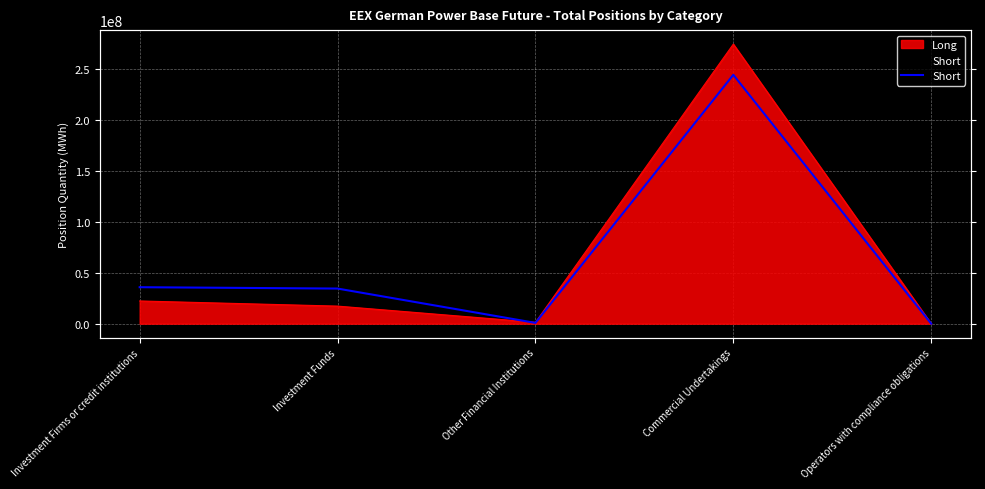

At which category does the chart reach its minimum across all series?

Operators with compliance obligations